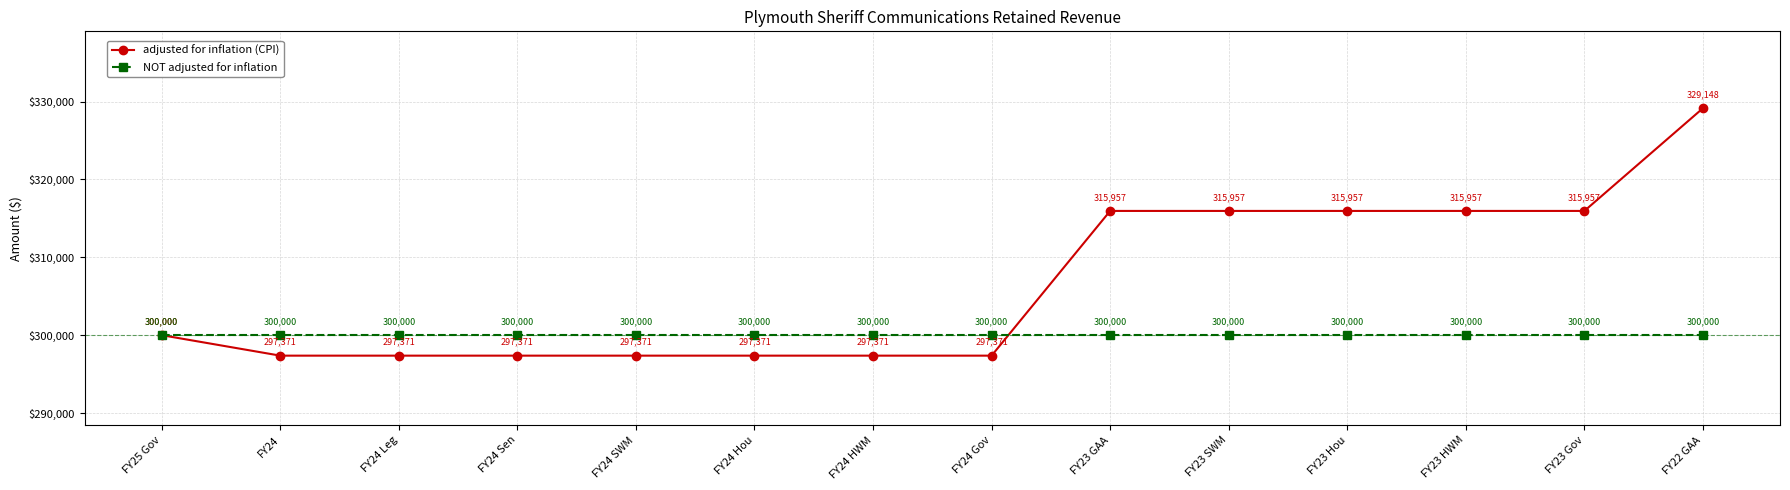

Reading left to right, list all the values displayed in this chart.

adjusted for inflation (CPI): 300000	297371	297371	297371	297371	297371	297371	297371	315957	315957	315957	315957	315957	329148
NOT adjusted for inflation: 300000	300000	300000	300000	300000	300000	300000	300000	300000	300000	300000	300000	300000	300000